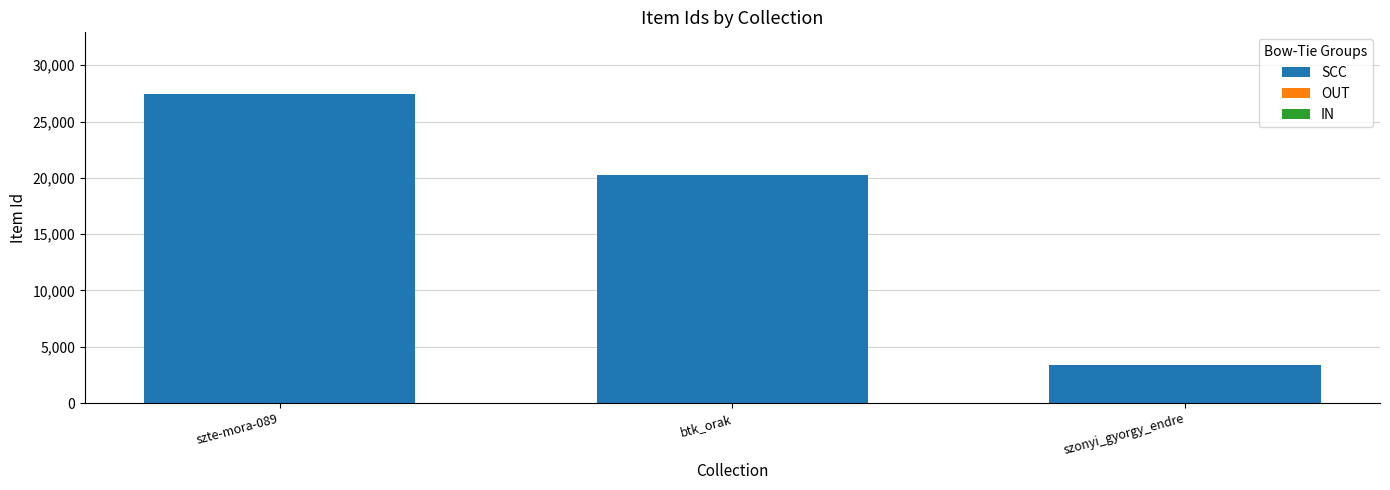

List the labels in order of value, smallest first.

szonyi_gyorgy_endre, btk_orak, szte-mora-089